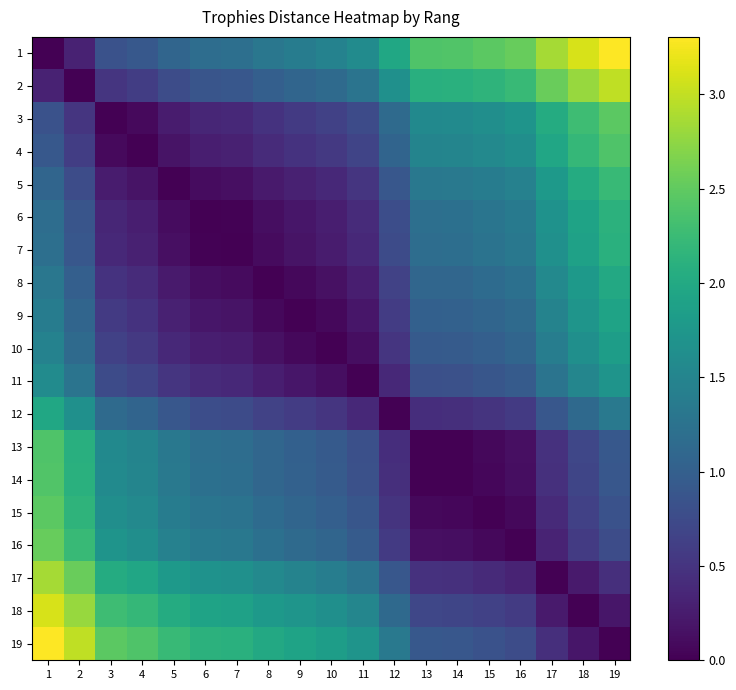

What is the difference between the highest and lowest values at 9?

1.9